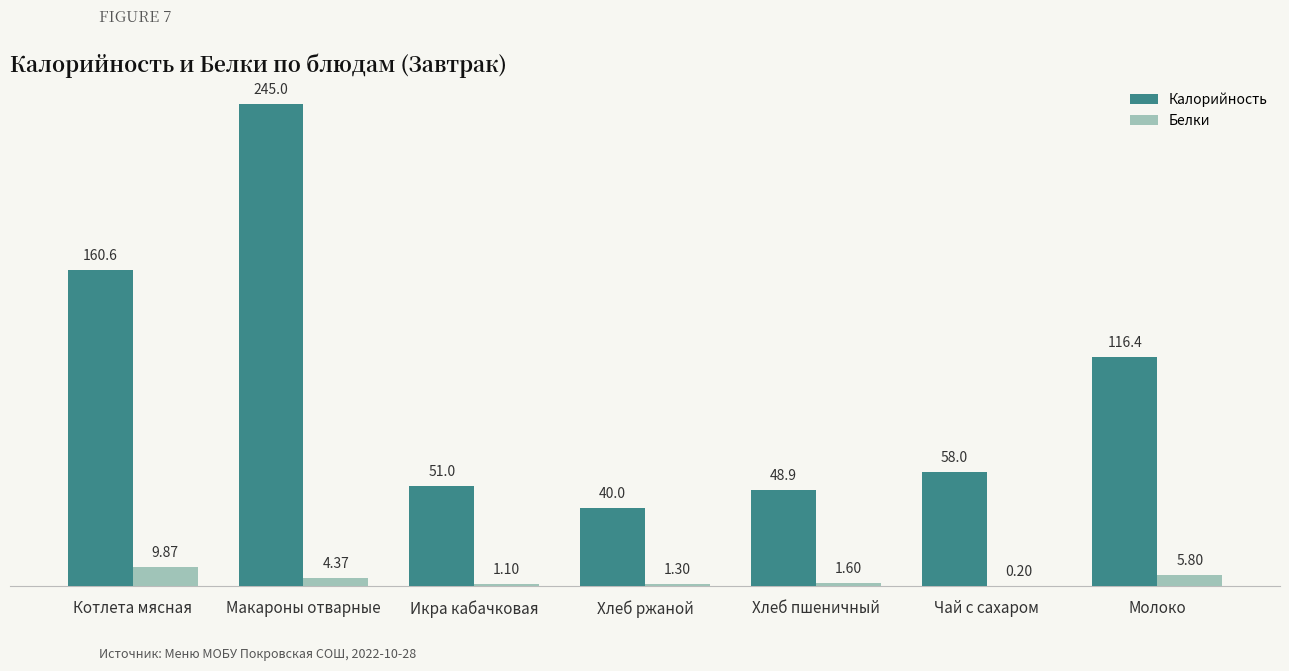

Which series changed the most between Икра кабачковая and Хлеб пшеничный?

Калорийность